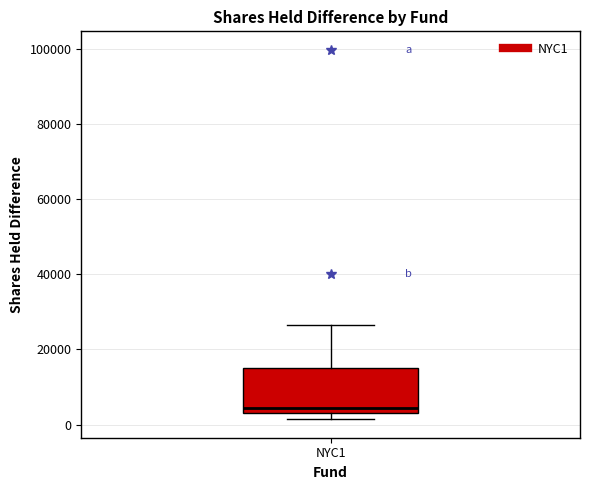

Read this box plot against the y-axis: the position of the median line, the range covered by the box, and the ends of both whiskers. The values are not printed on the chart, so give them approximately, as read against the axis.

median 4000 (just above the box's lower edge), box 4000 to 16000, whiskers 2000 to 26000